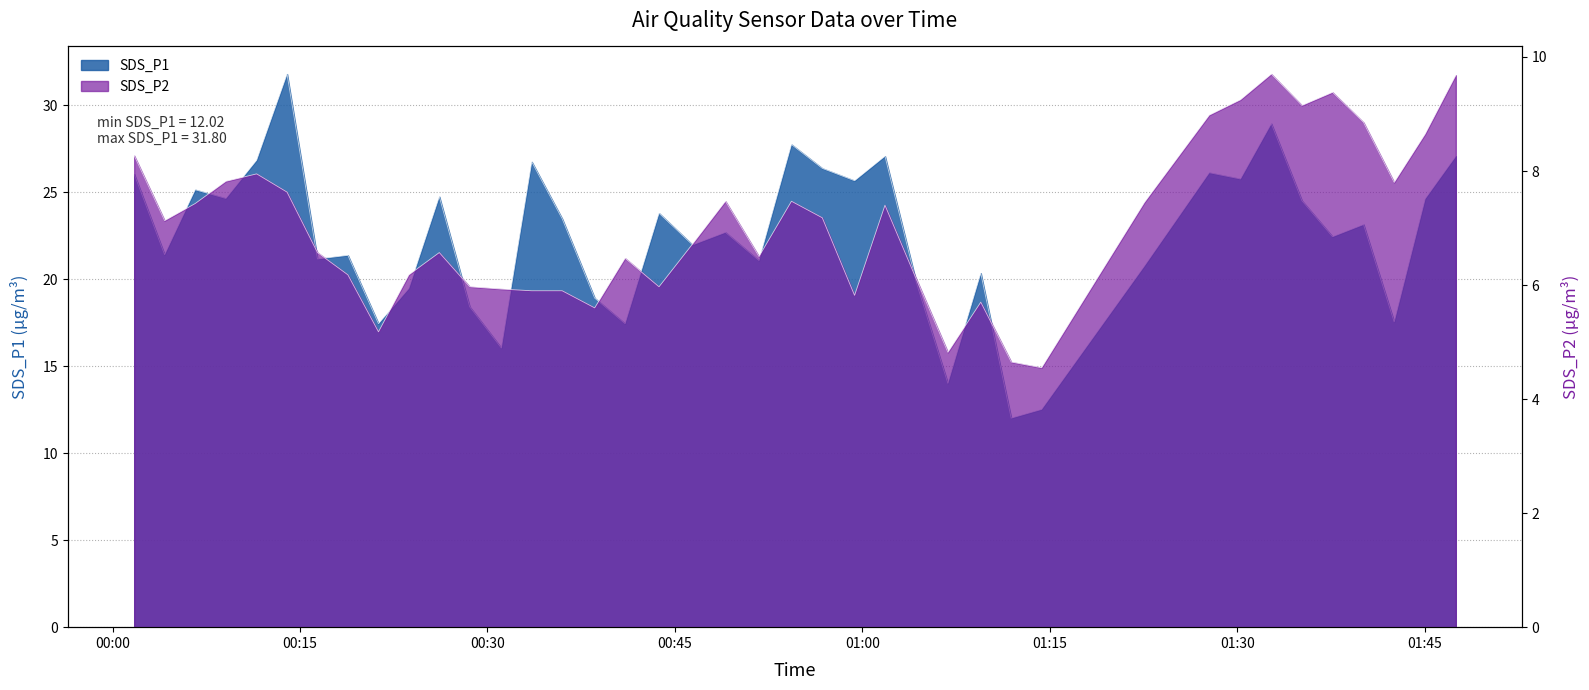

How many interior local peaks does the SDS_P1 series have?

13